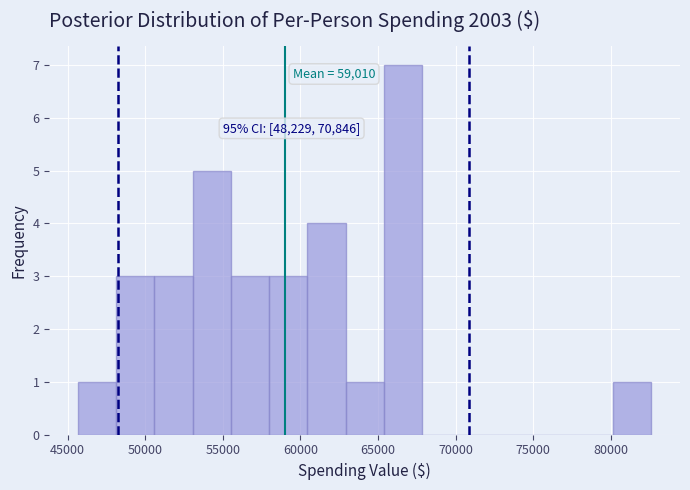

Over which range of the x-axis is the bar tallest?

65500 to 68000